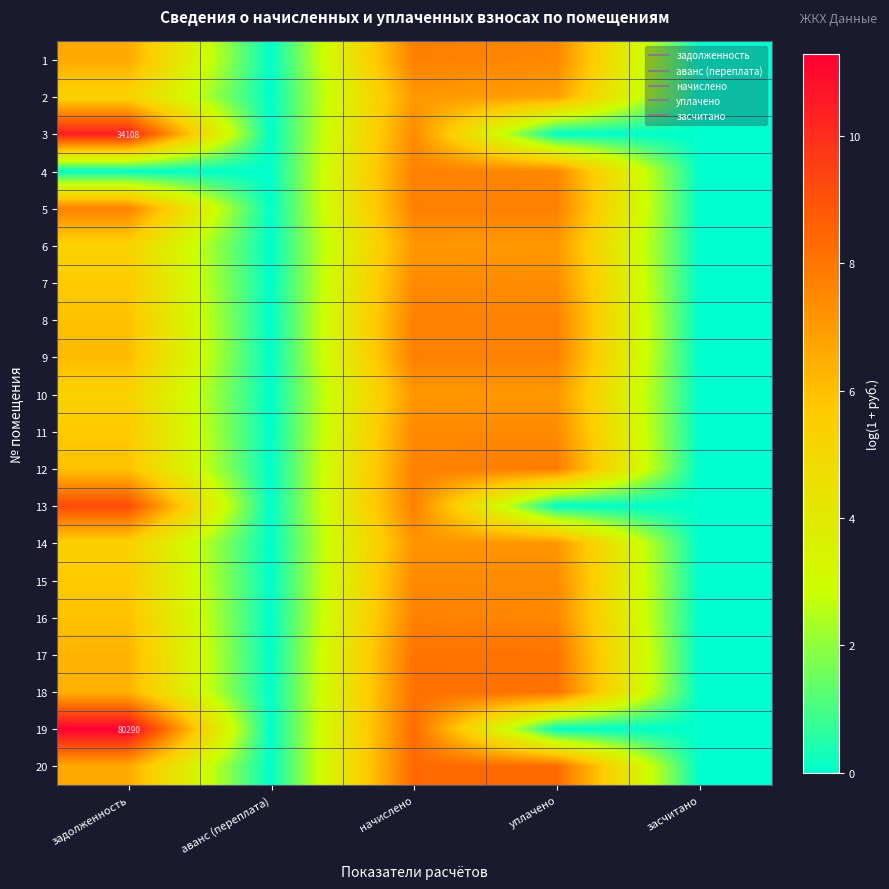

What is the average value of the 5 series?

4.6